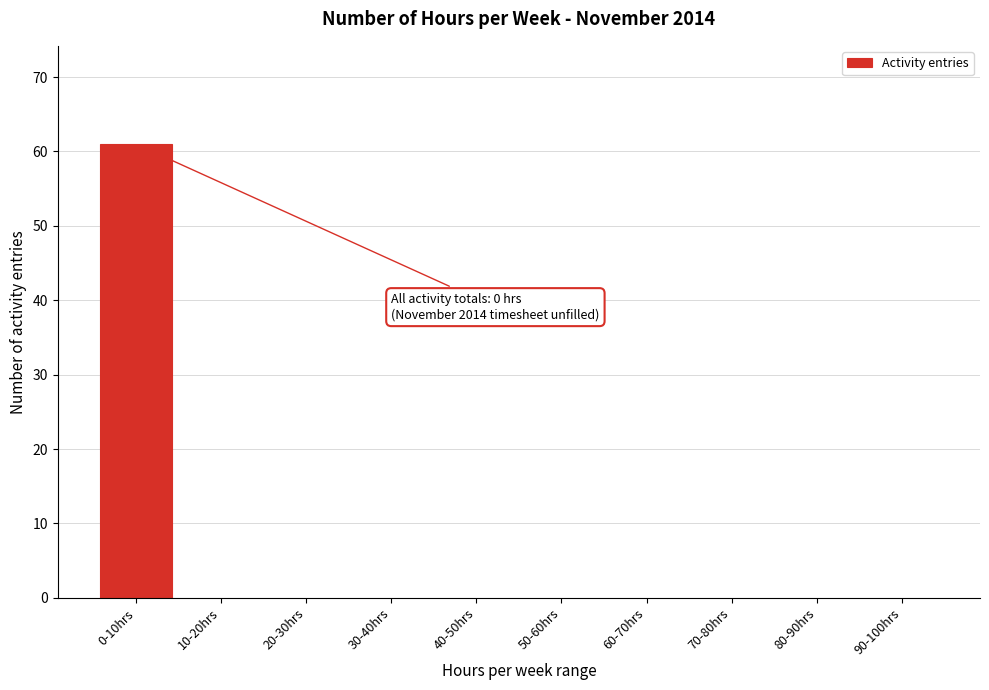

Reading left to right, what are all the values shown in this chart?

0-10hrs=61	10-20hrs=0	20-30hrs=0	30-40hrs=0	40-50hrs=0	50-60hrs=0	60-70hrs=0	70-80hrs=0	80-90hrs=0	90-100hrs=0